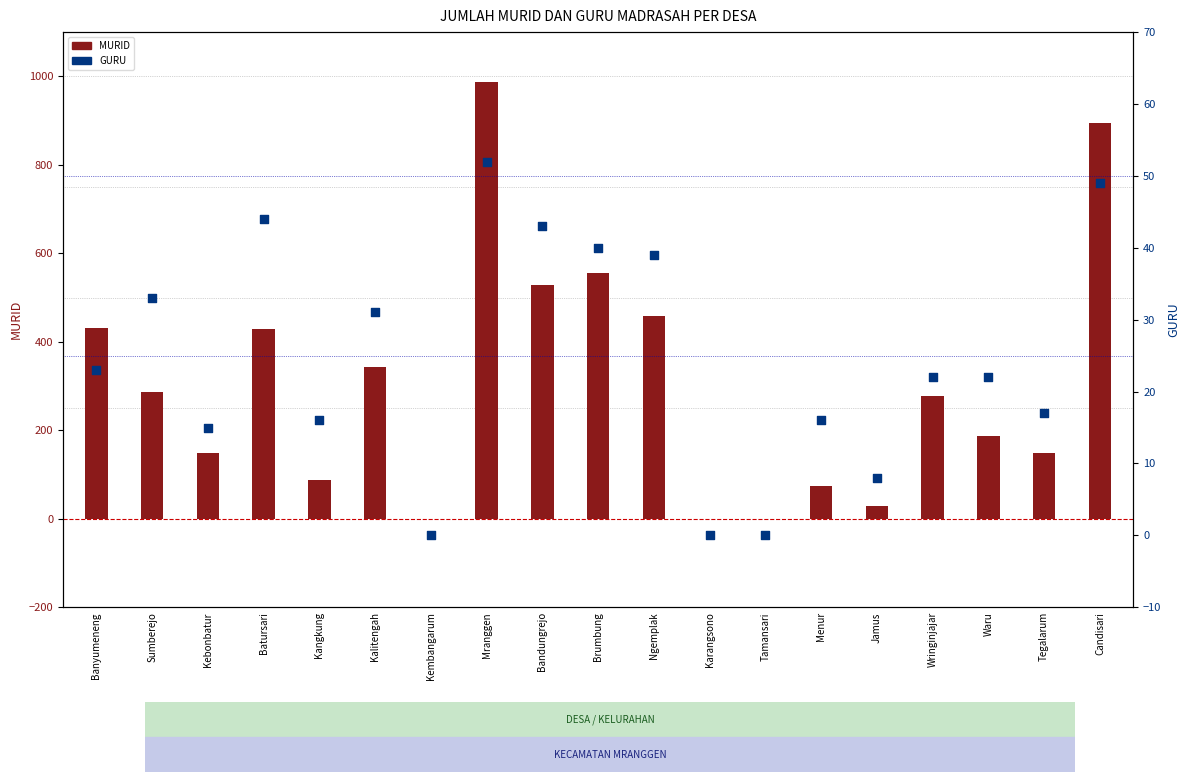

What is the total value across all series at Brumbung?

596